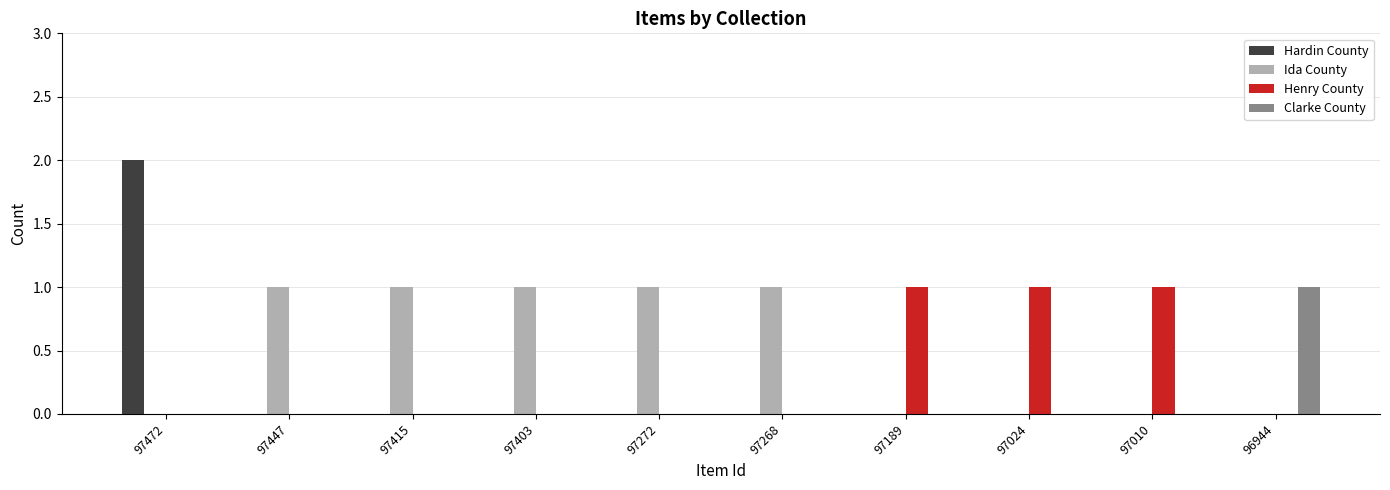

What is the total value across all series at 97010?

1